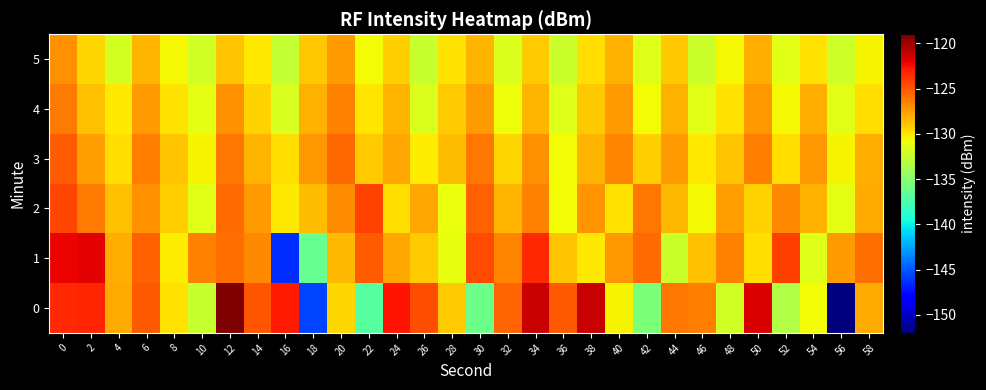

Reading left to right, list all the values displayed in this chart.

0: 0=-123.4	2=-123.3	4=-128.0	6=-125.2	8=-129.9	10=-132.4	12=-119.0	14=-125.1	16=-123.0	18=-145.6	20=-129.5	22=-137.0	24=-122.7	26=-124.8	28=-129.1	30=-136.1	32=-125.5	34=-121.1	36=-125.1	38=-121.2	40=-130.6	42=-135.5	44=-126.2	46=-126.4	48=-132.1	50=-121.6	52=-133.4	54=-130.8	56=-152.1	58=-128.0
1: 0=-122.2	2=-121.9	4=-128.1	6=-125.4	8=-130.3	10=-126.6	12=-125.9	14=-126.8	16=-146.4	18=-136.4	20=-128.5	22=-125.3	24=-127.8	26=-129.1	28=-131.2	30=-124.6	32=-126.7	34=-123.4	36=-128.9	38=-130.1	40=-127.3	42=-125.8	44=-132.4	46=-128.7	48=-126.5	50=-129.8	52=-124.2	54=-131.6	56=-127.4	58=-125.9
2: 0=-124.5	2=-126.3	4=-128.7	6=-127.1	8=-129.3	10=-131.5	12=-125.8	14=-127.4	16=-130.2	18=-128.6	20=-126.9	22=-124.3	24=-129.7	26=-127.8	28=-131.1	30=-125.4	32=-128.3	34=-126.6	36=-130.8	38=-127.2	40=-129.9	42=-126.1	44=-128.5	46=-130.7	48=-127.6	50=-129.4	52=-126.8	54=-128.2	56=-131.3	58=-127.9
3: 0=-125.2	2=-127.6	4=-129.8	6=-126.4	8=-128.9	10=-130.5	12=-126.1	14=-128.4	16=-129.7	18=-127.3	20=-125.6	22=-129.1	24=-127.8	26=-130.3	28=-128.6	30=-126.2	32=-129.5	34=-127.1	36=-130.8	38=-128.3	40=-126.7	42=-129.2	44=-127.5	46=-130.1	48=-128.8	50=-126.4	52=-129.7	54=-127.3	56=-130.6	58=-128.1
4: 0=-126.3	2=-128.7	4=-130.1	6=-127.5	8=-129.9	10=-131.3	12=-127.0	14=-129.4	16=-131.8	18=-128.2	20=-126.6	22=-130.0	24=-128.4	26=-131.7	28=-129.1	30=-127.5	32=-130.9	34=-128.3	36=-131.6	38=-129.0	40=-127.4	42=-130.8	44=-128.2	46=-131.5	48=-129.9	50=-127.3	52=-130.7	54=-128.1	56=-131.4	58=-129.8
5: 0=-127.1	2=-129.5	4=-131.9	6=-128.3	8=-130.7	10=-132.1	12=-128.8	14=-130.2	16=-132.6	18=-129.0	20=-127.4	22=-130.8	24=-129.2	26=-132.5	28=-129.9	30=-128.3	32=-131.7	34=-129.1	36=-132.4	38=-129.8	40=-128.2	42=-131.6	44=-129.0	46=-132.3	48=-130.7	50=-128.1	52=-131.5	54=-129.9	56=-132.2	58=-130.6